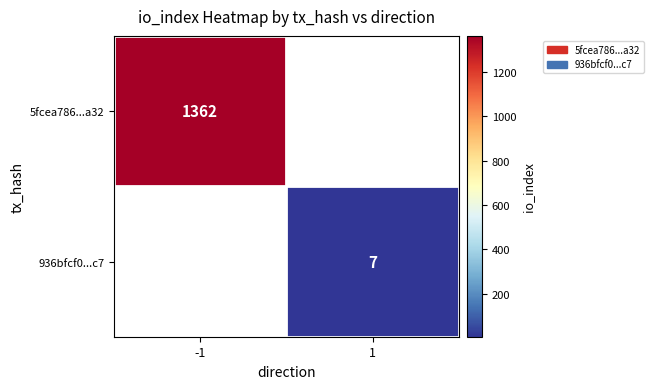

How many series are shown in this chart?

2